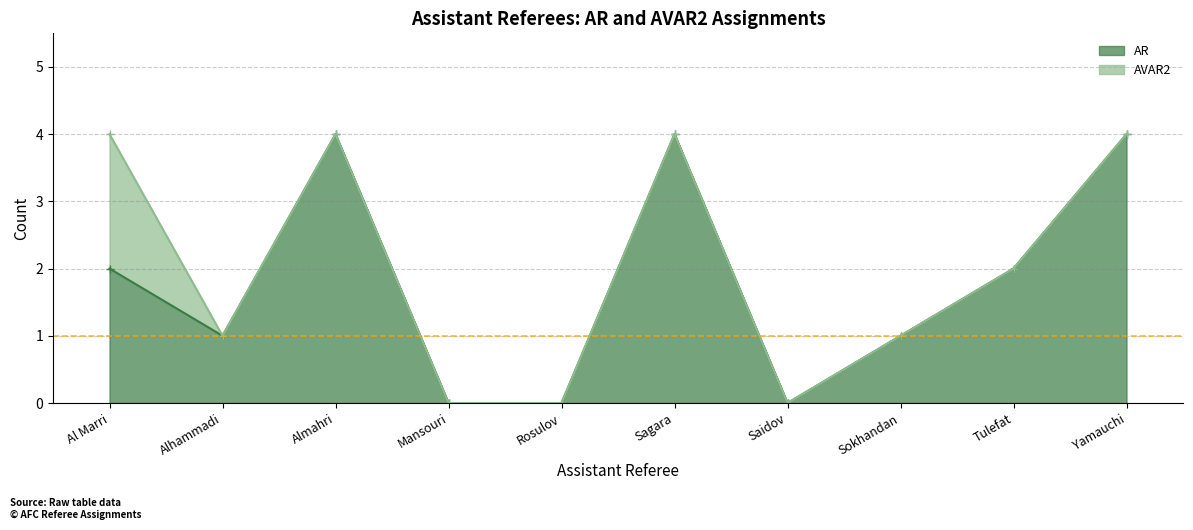

Is it true that AR equals 2 at Al Marri?

True